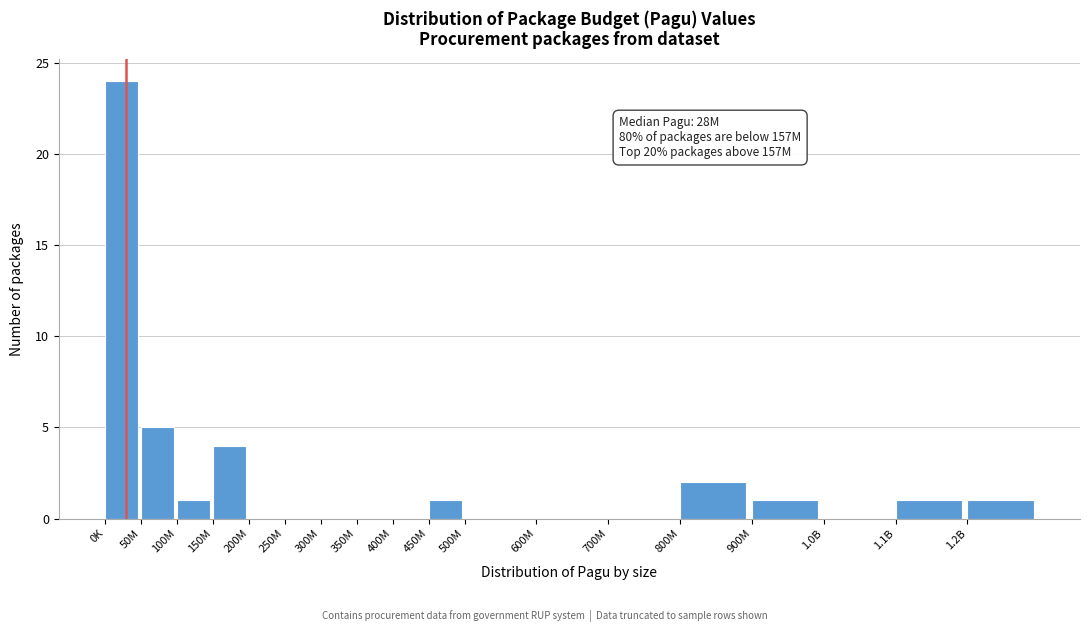

Reading left to right, what are all the values shown in this chart?

0K=24	50M=5	100M=1	150M=4	200M=0	250M=0	300M=0	350M=0	400M=0	450M=1	500M=0	600M=0	700M=0	800M=2	900M=1	1.0B=0	1.1B=1	1.2B=1